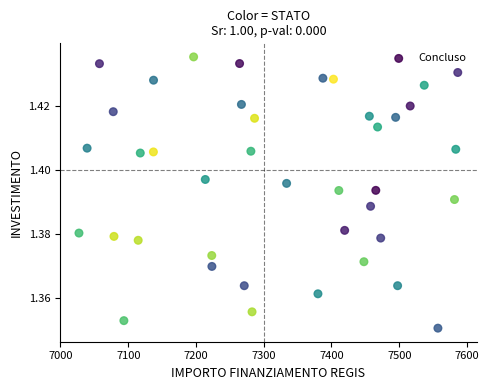

What is the range of X values (max minus min)?

559.1